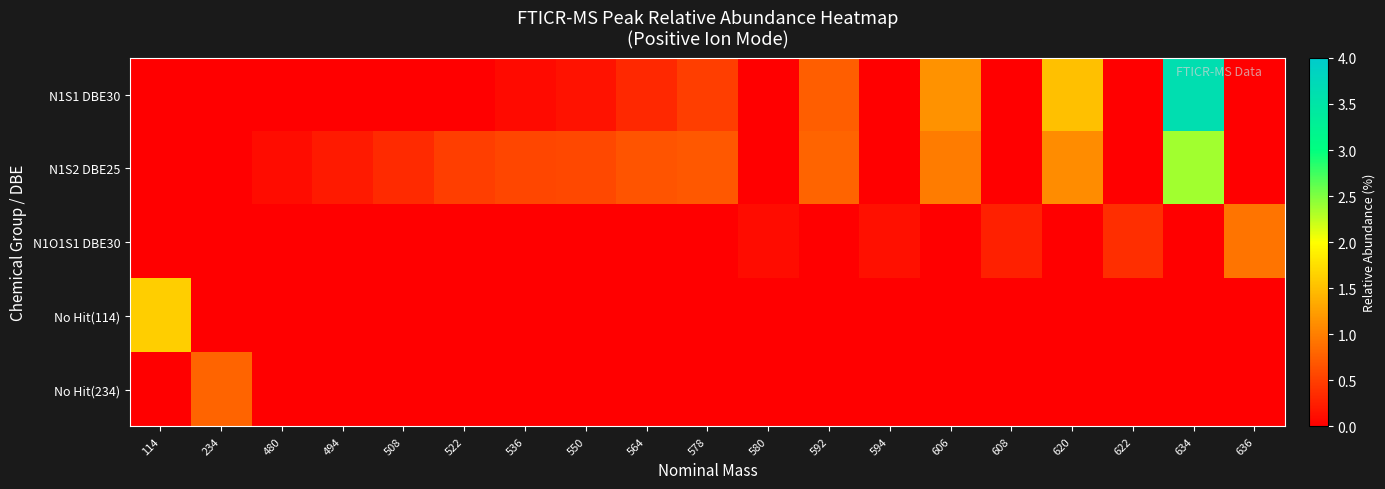

What is the total value across all series at 592?

1.5